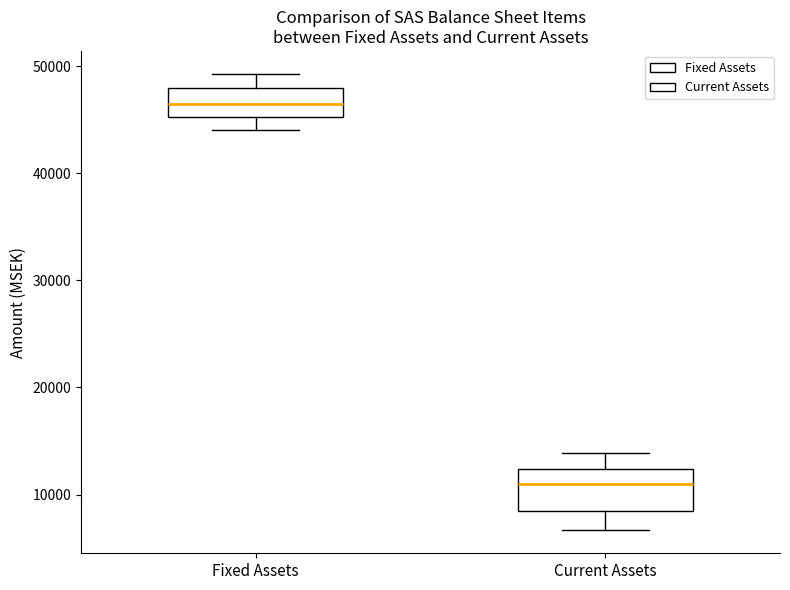

Reading left to right, read every box against the y-axis: the position of its median line, the range the box covers, and the ends of its whiskers. The values are not printed on the chart, so give them approximately, as read against the axis.

Fixed Assets: median 46000, box 45000 to 48000, whiskers 44000 to 49000
Current Assets: median 11000, box 8000 to 12000, whiskers 7000 to 14000